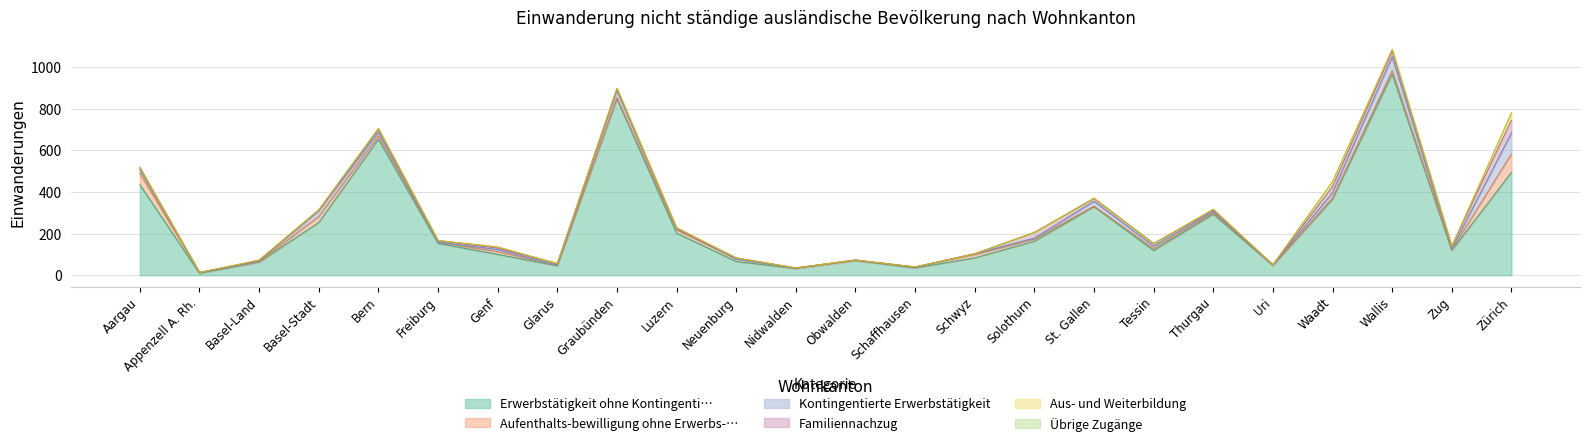

True or false: Übrige Zugänge has more than 0 points higher than both neighbors.

True